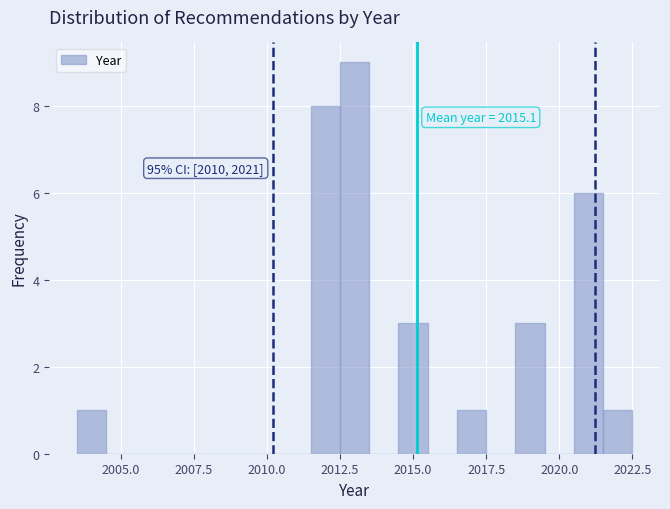

Read against the x-axis, roughly where is the centre of the tallest bar?

2013.0